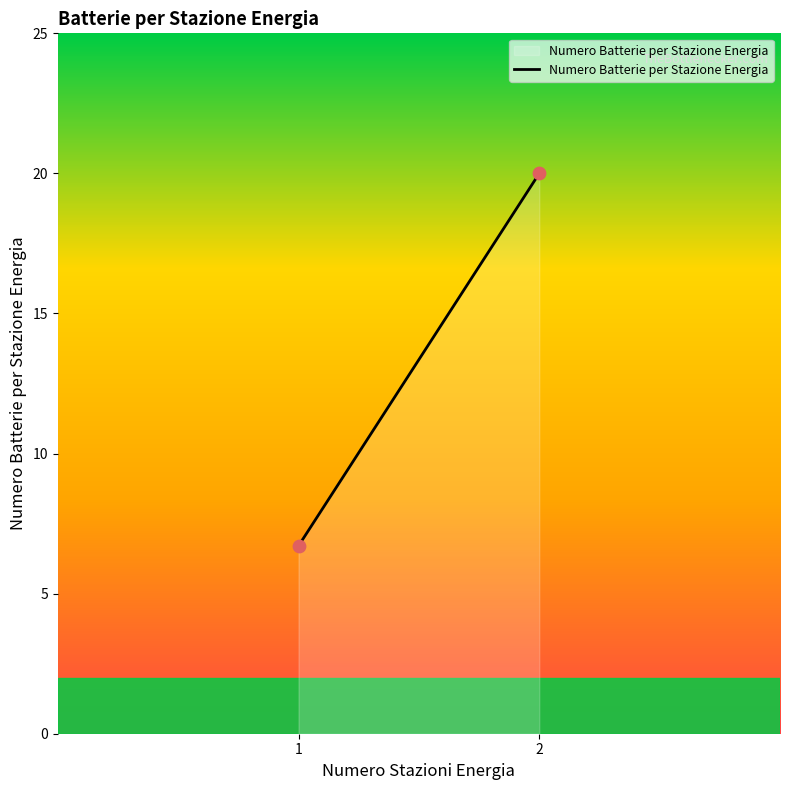

What Y value in the scatter plot is closest to 13?

6.7